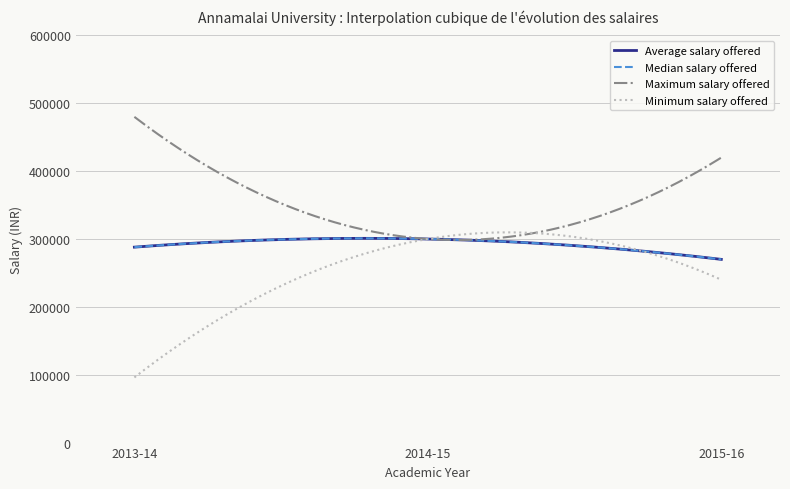

Which series has the largest total across all categories?

Maximum salary offered